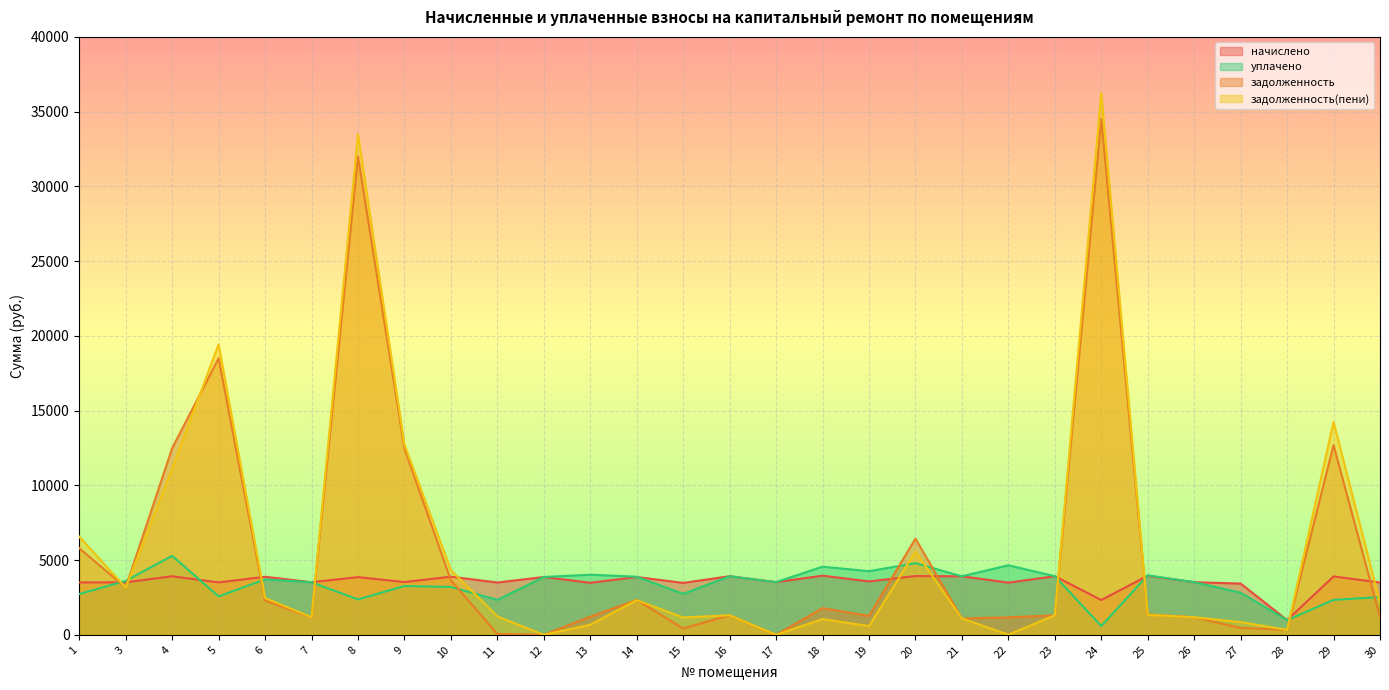

At which category does задолженность reach its first local valley?

3